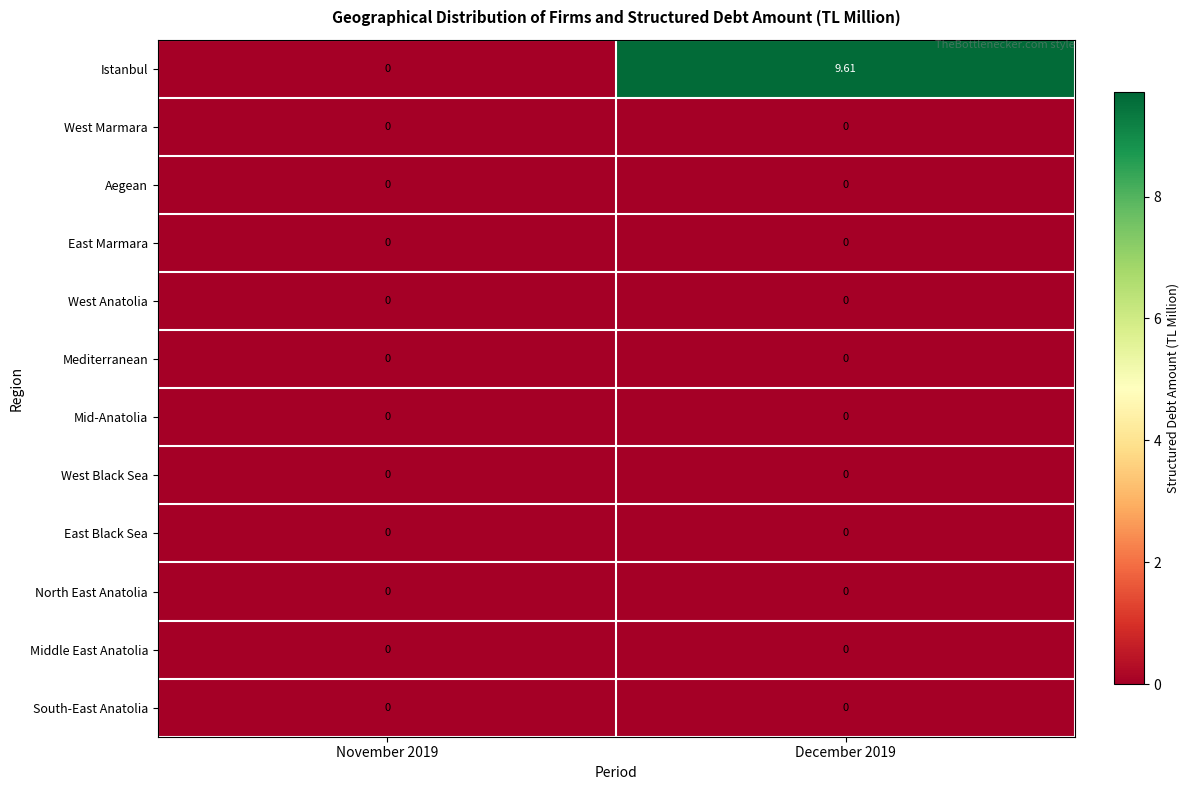

Which series has the largest range (max minus min)?

Istanbul